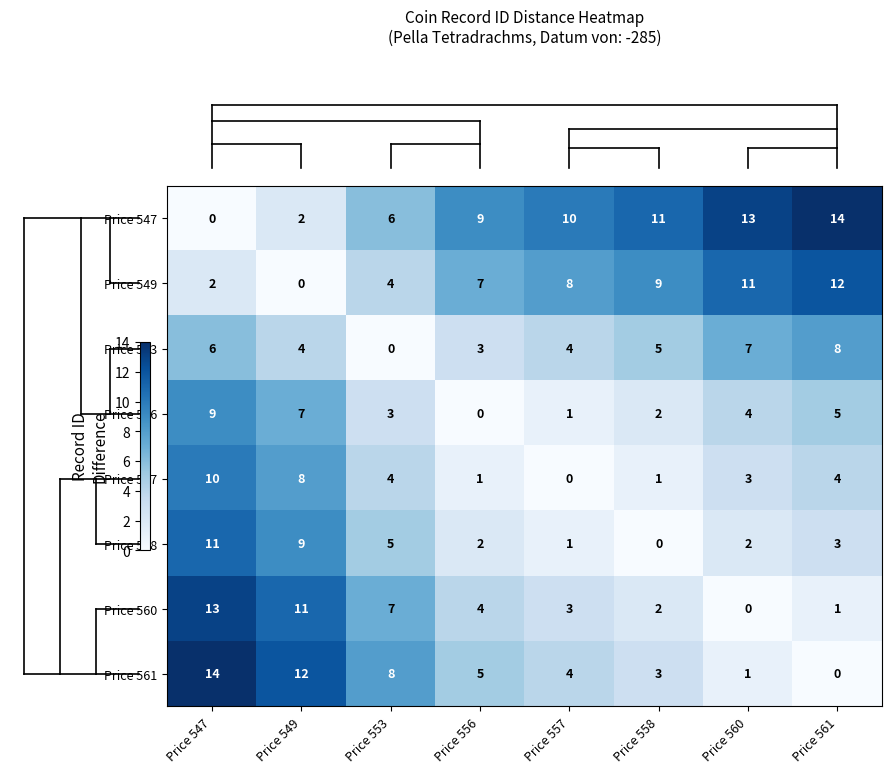

At which category is the sum across all series the highest?

Price 547